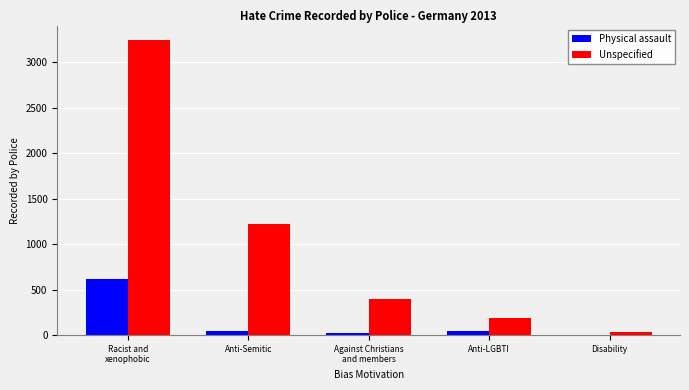

What are all the series names shown in the legend?

Physical assault, Unspecified